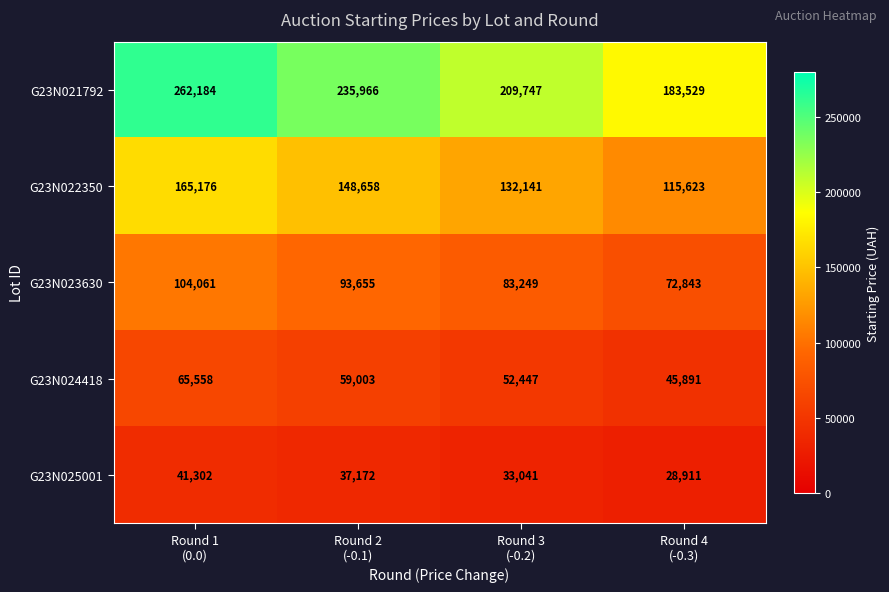

How many values in the G23N023630 series are below 93655?

2